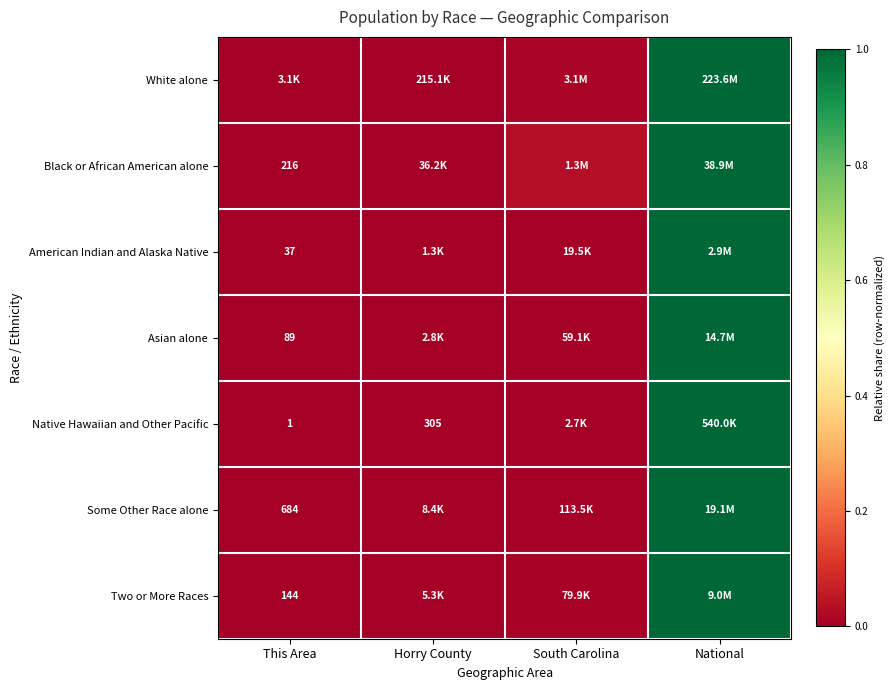

Rank the categories by White alone value from highest to lowest.

National, South Carolina, Horry County, This Area